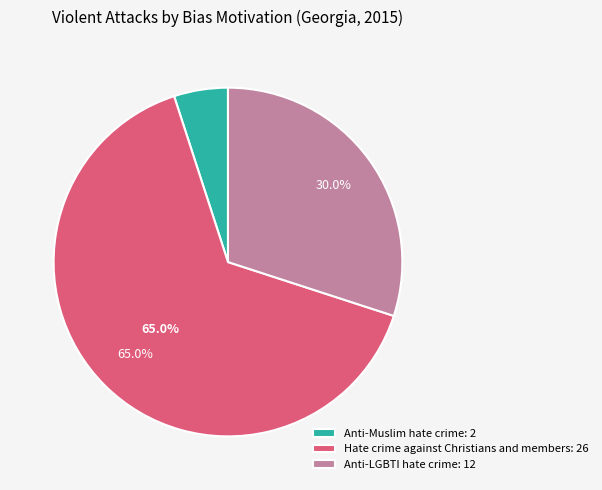

Does Anti-Muslim hate crime account for over 50% of the chart?

No